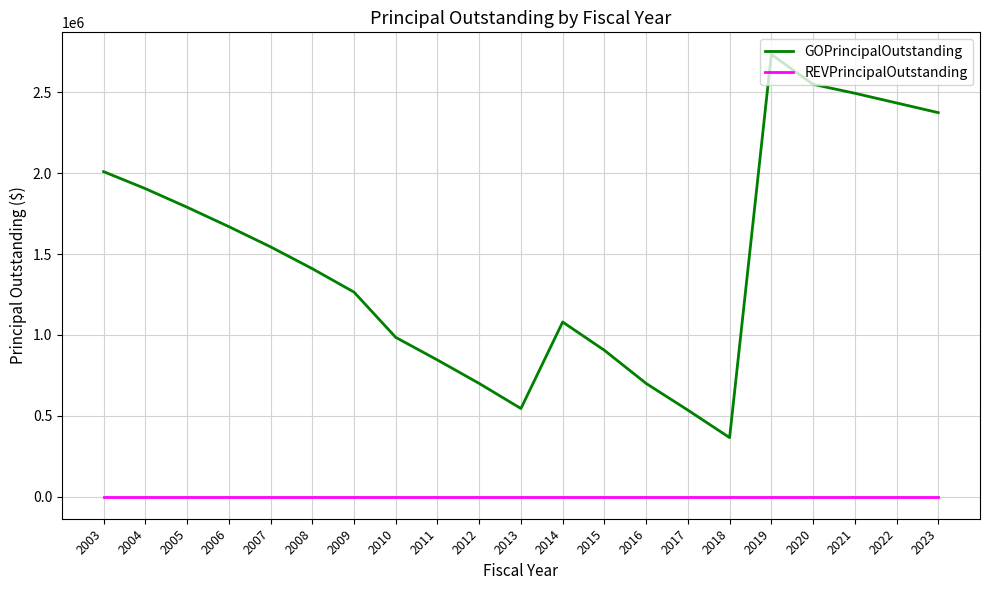

True or false: GOPrincipalOutstanding and REVPrincipalOutstanding intersect in this chart.

False